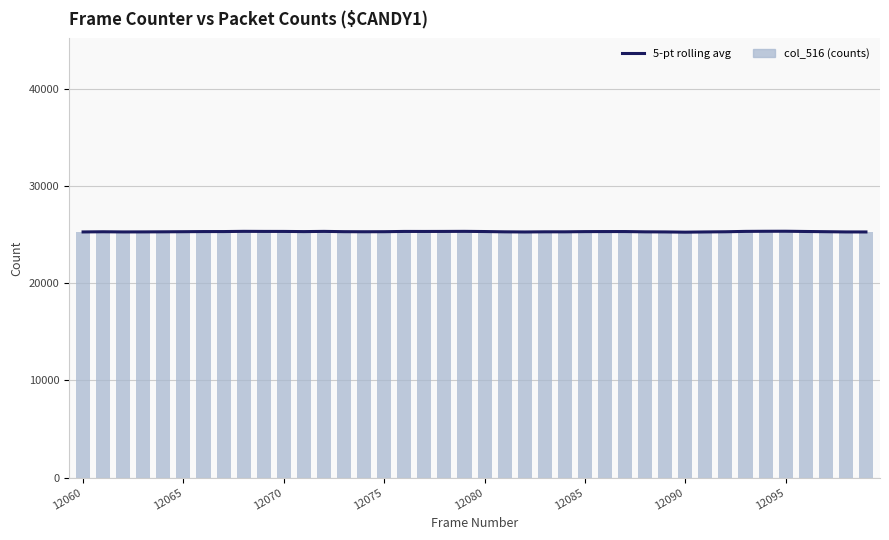

How many groups of bars are there?

40